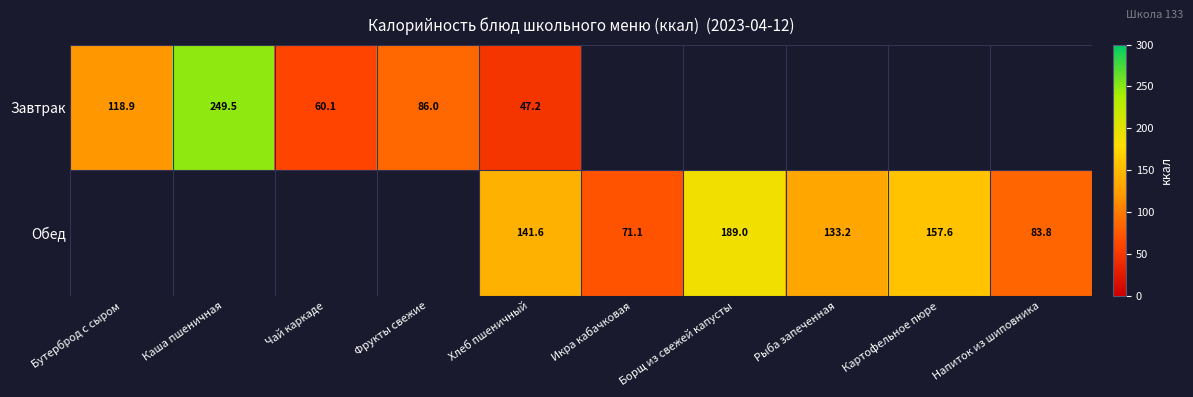

Is it true that Обед equals 27.1 at Икра кабачковая?

False